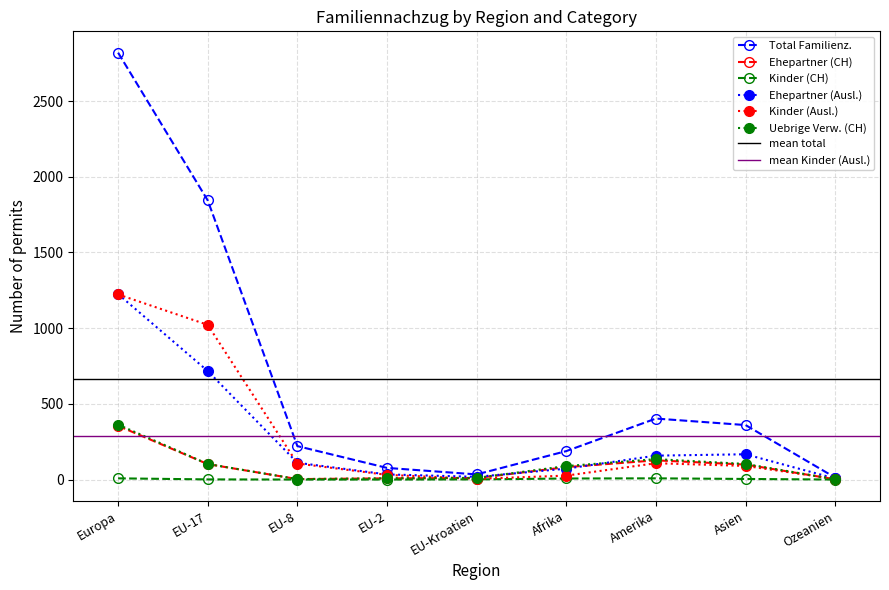

Reading right to left, list all the values displayed in this chart.

Total Familienz.: 13	360	403	188	34	77	221	1844	2820
Ehepartner (CH): 2	99	127	82	10	8	3	102	355
Kinder (CH): 0	4	8	7	1	0	0	1	8
Ehepartner (Ausl.): 7	167	158	72	18	34	111	717	1225
Kinder (Ausl.): 4	90	108	26	5	31	106	1022	1223
Uebrige Verw. (CH): 2	103	135	89	11	8	3	103	363